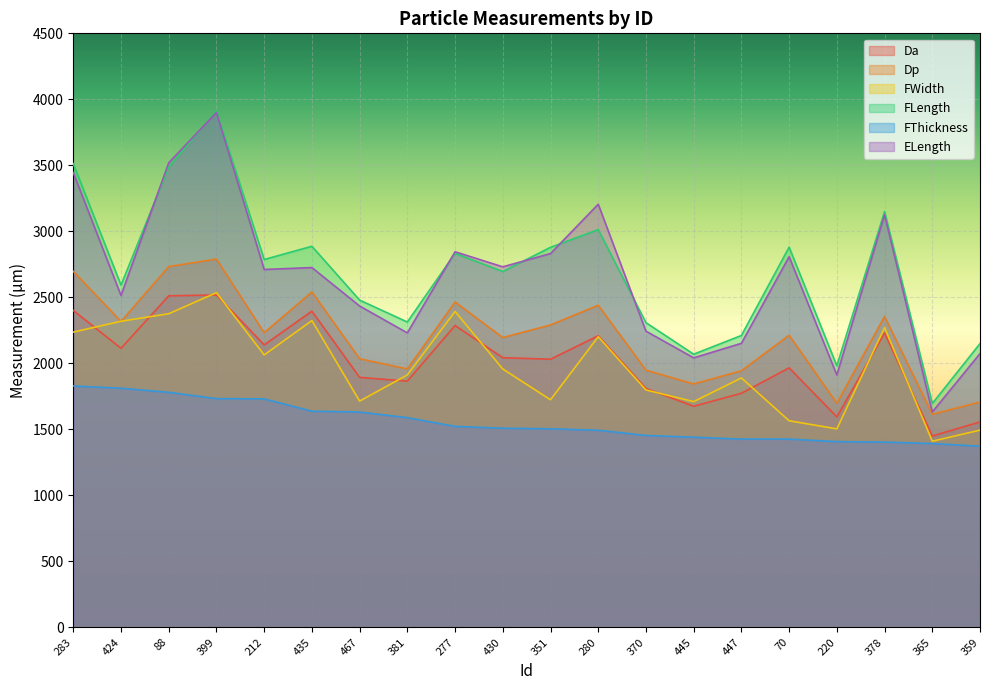

What is the value of the Da point at the 8th from the left?

1865.3